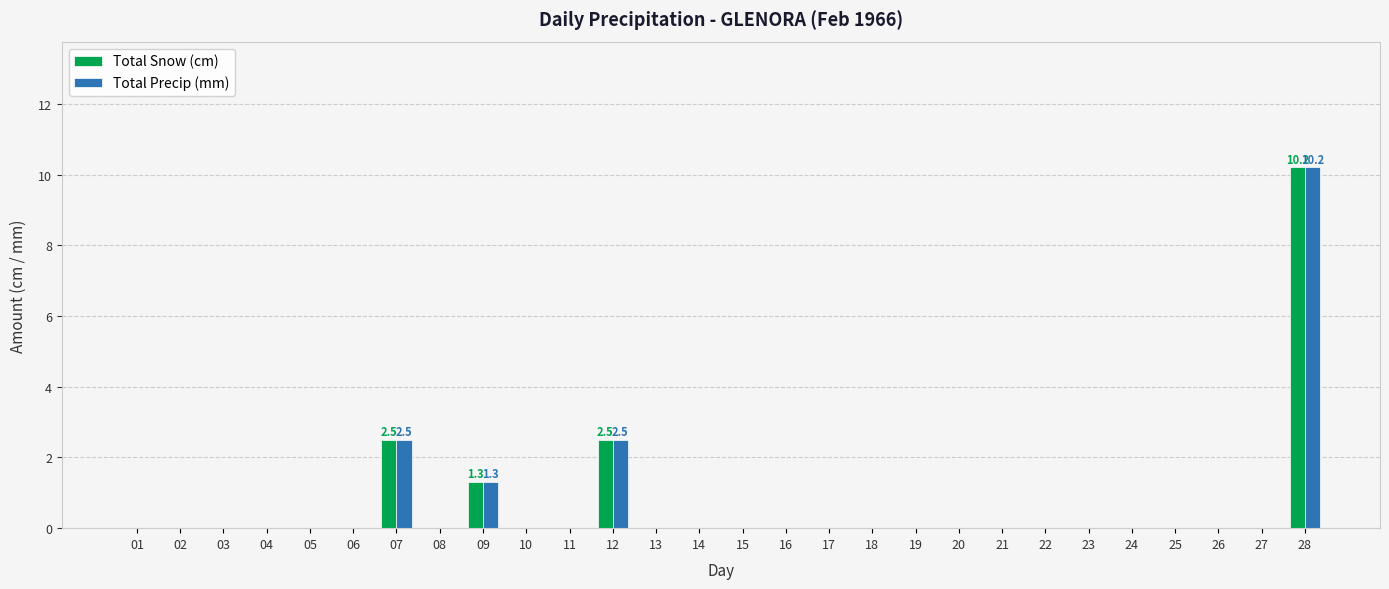

What is the sum of all Total Snow (cm) values?

16.5